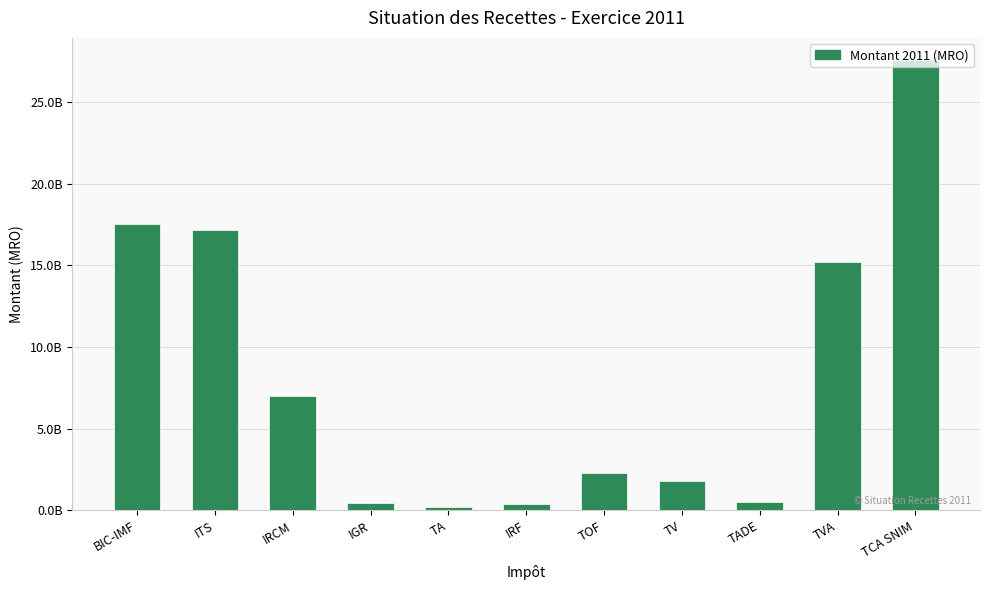

Are the bars horizontal?

No